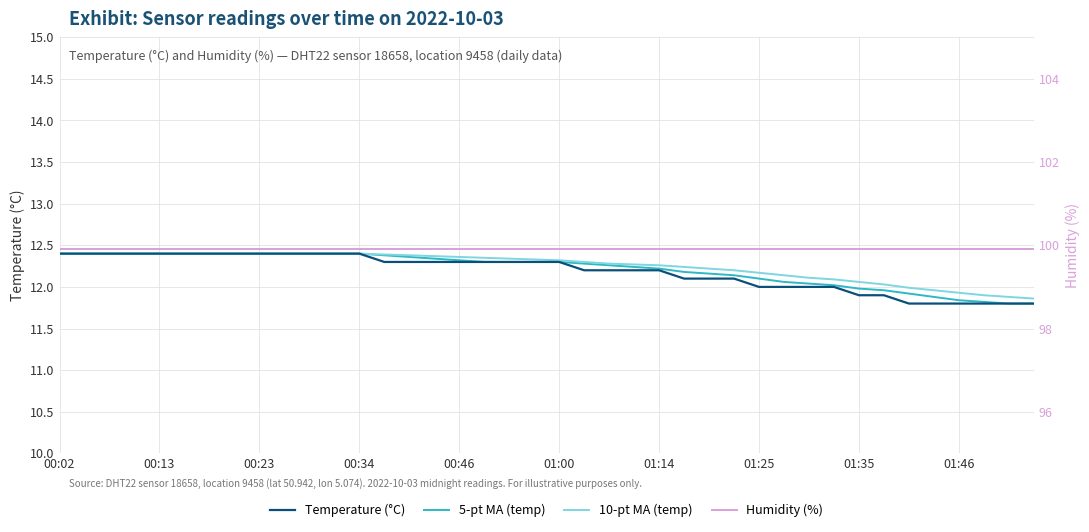

True or false: 10-pt MA (temp) and 5-pt MA (temp) cross at least once.

False